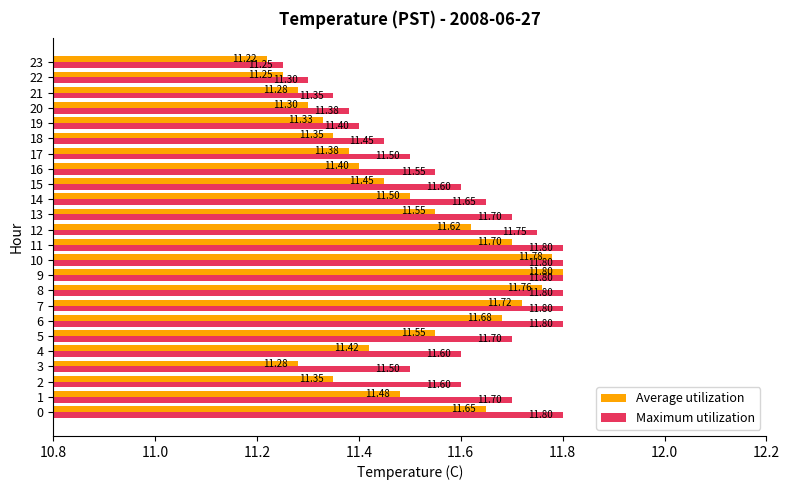

What is the difference between the second highest and second lowest values in the Average utilization series?

0.5